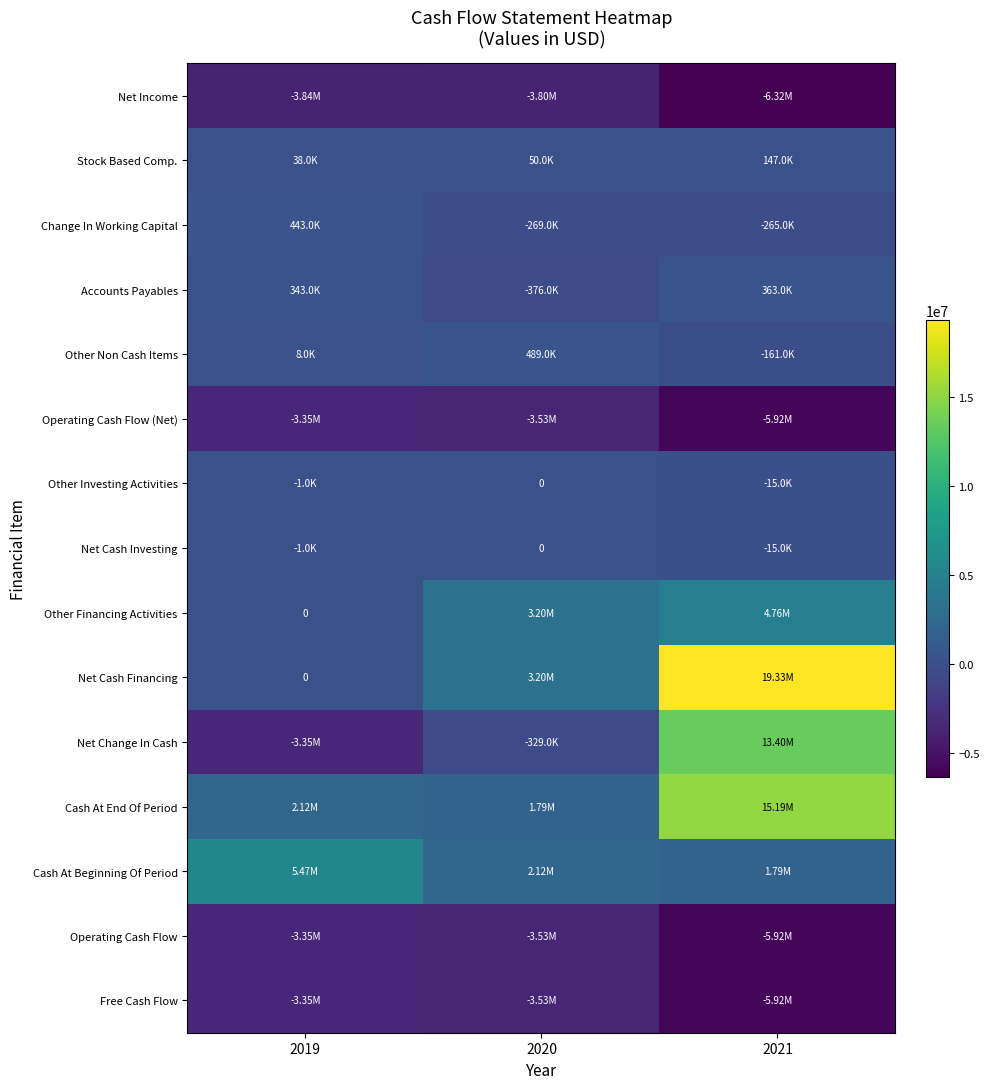

Where does the Operating Cash Flow (Net) series first go above -3528000?

2019